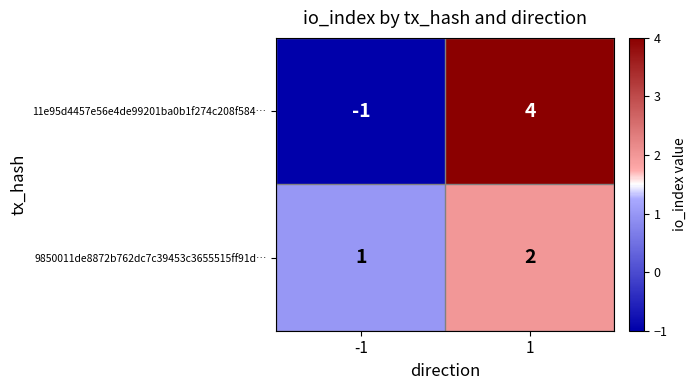

Reading left to right, transcribe all the data shown in this chart.

11e95d4457e56e4de99201ba0b1f274c208f584…: -1	4
9850011de8872b762dc7c39453c3655515ff91d…: 1	2